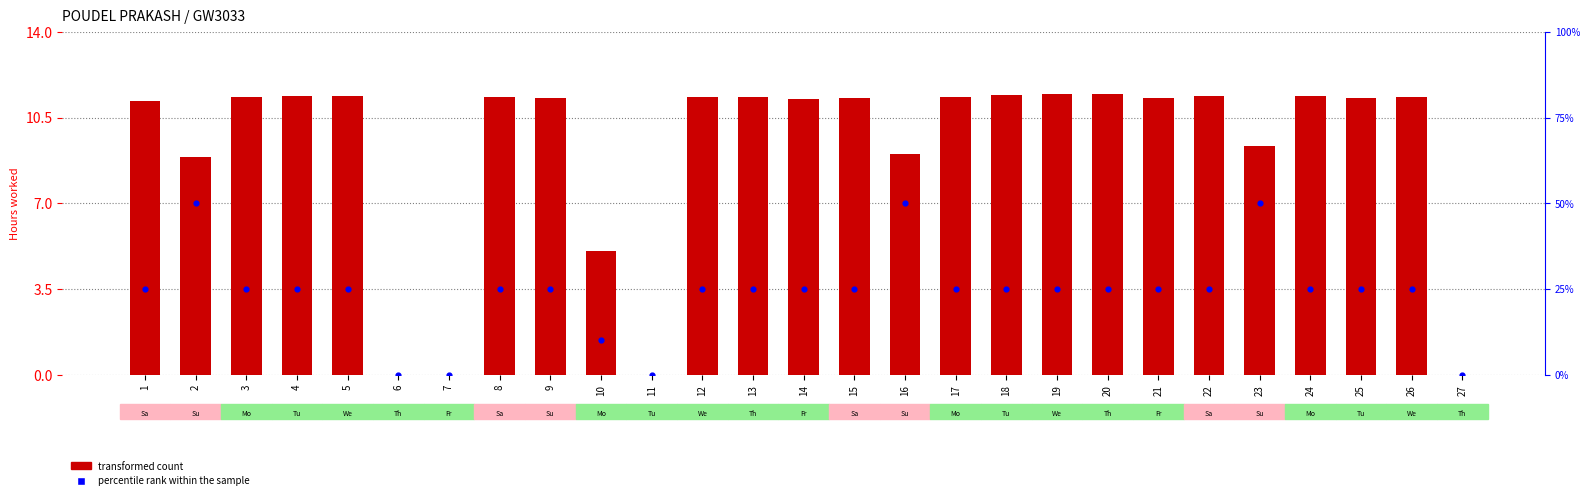

Which series has the widest spread of Y values?

percentile rank within the sample